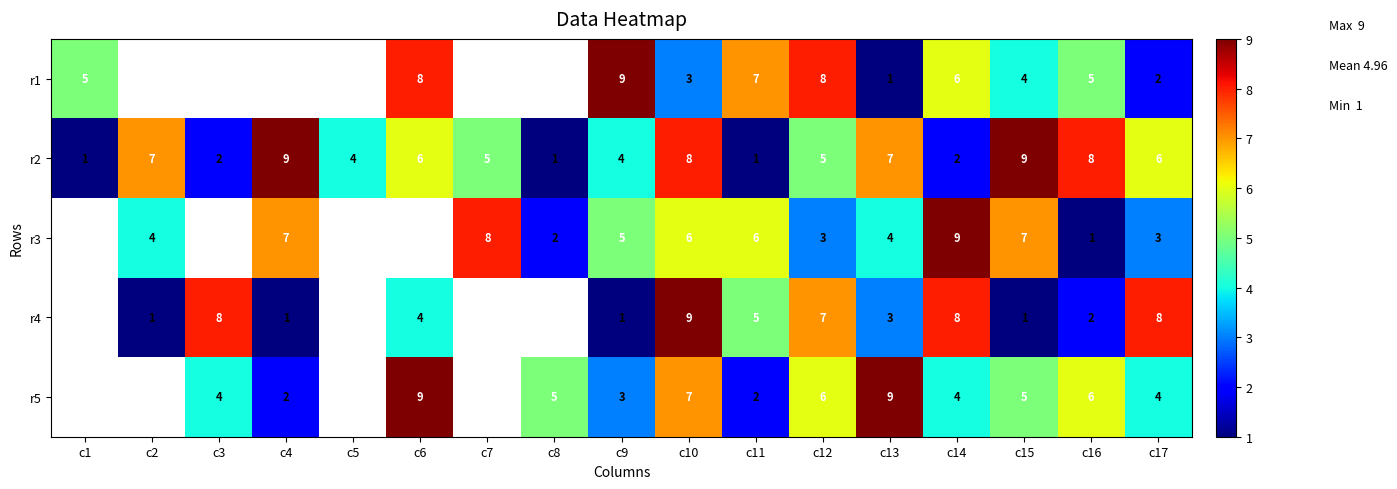

What is the spread (max minus min) of values at c17?

6